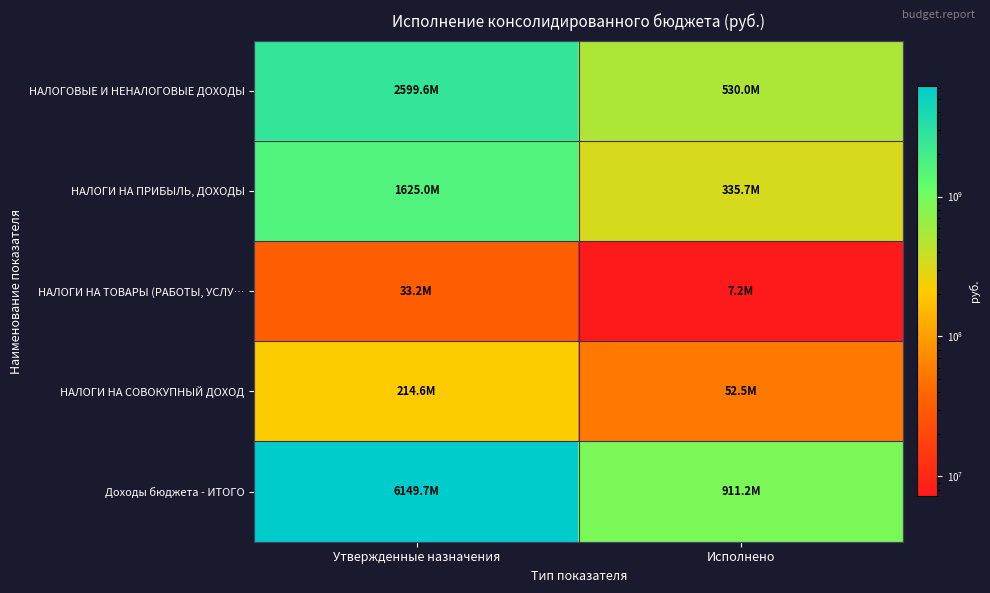

What is the total value across all series at Утвержденные назначения?

10622195950.4